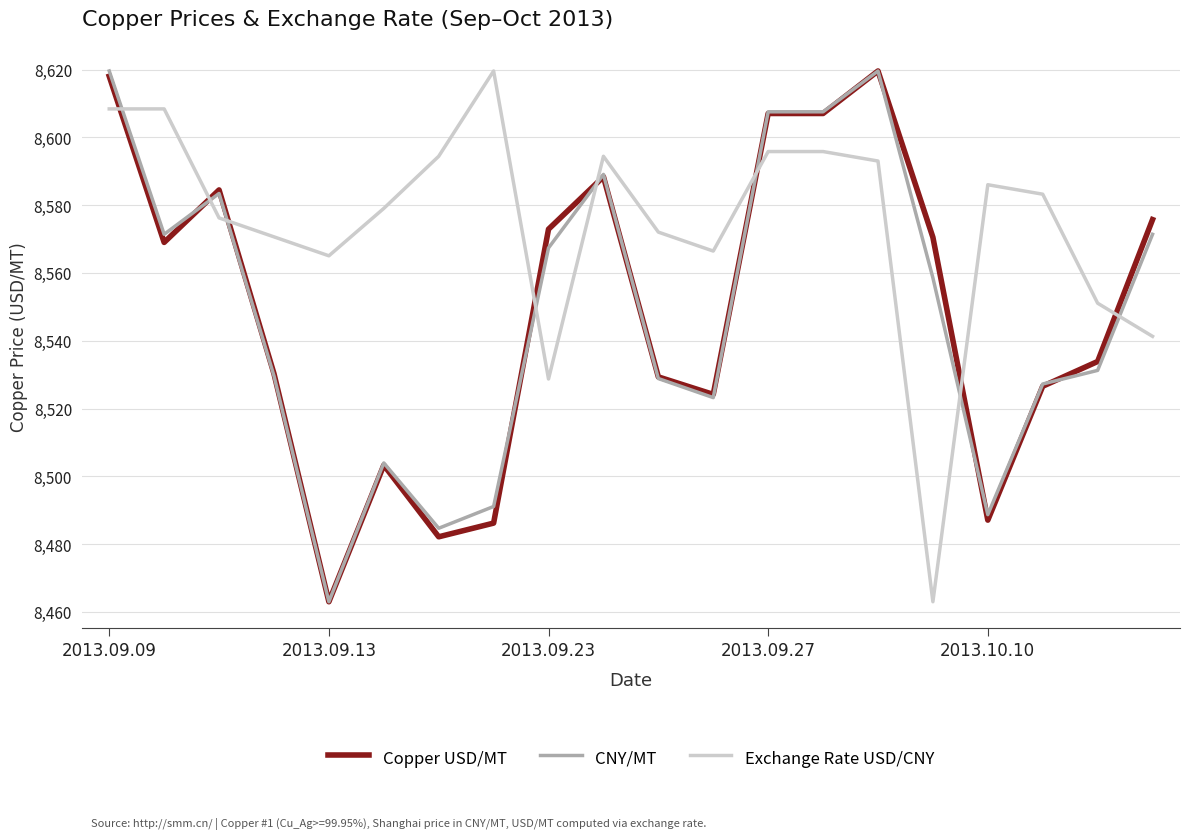

What are all the series names shown in the legend?

Copper USD/MT, CNY/MT, Exchange Rate USD/CNY